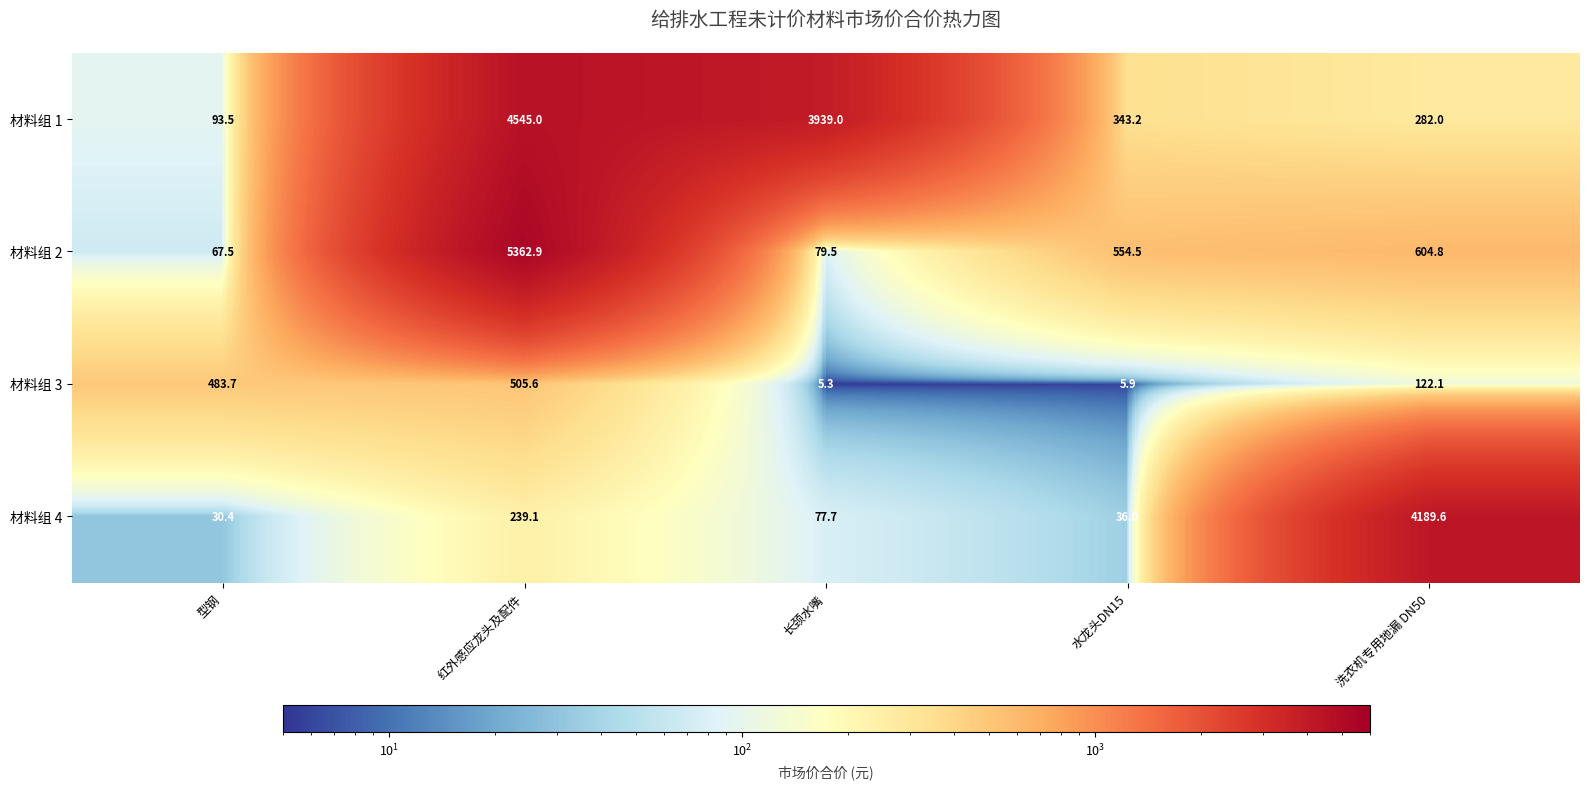

How many data points in 材料组 4 are less than 77?

2